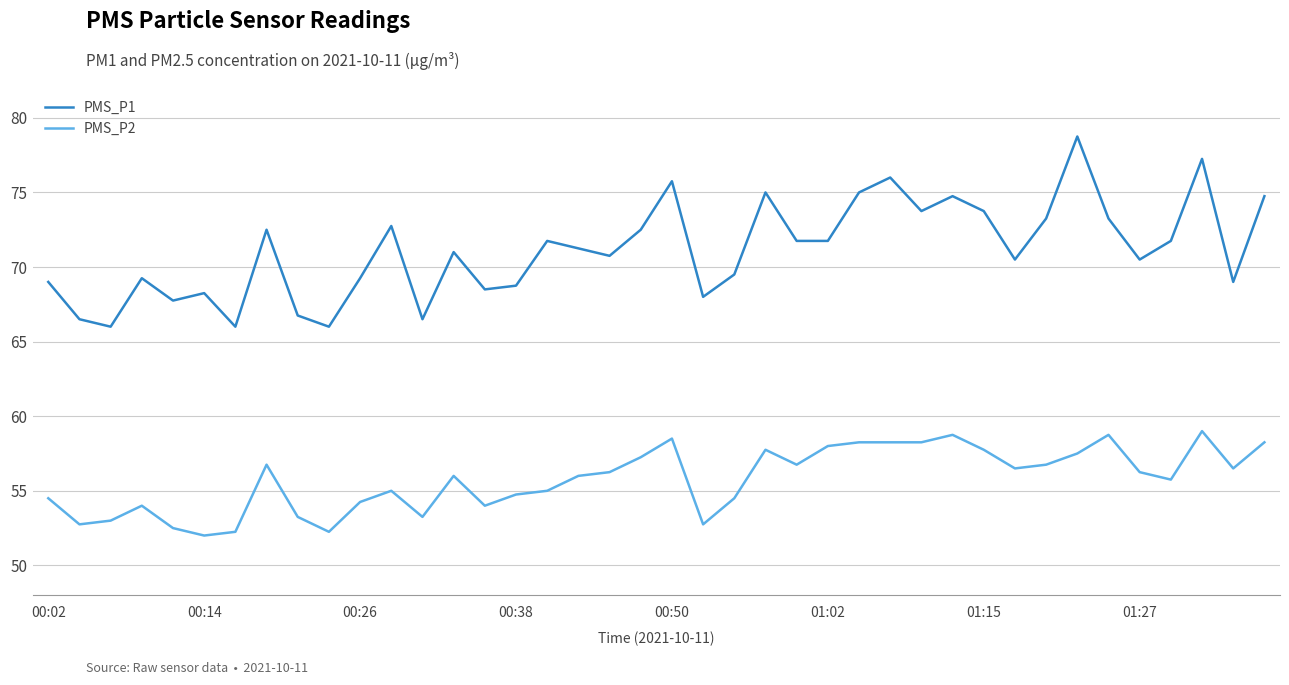

Which series has the widest spread of values?

PMS_P1